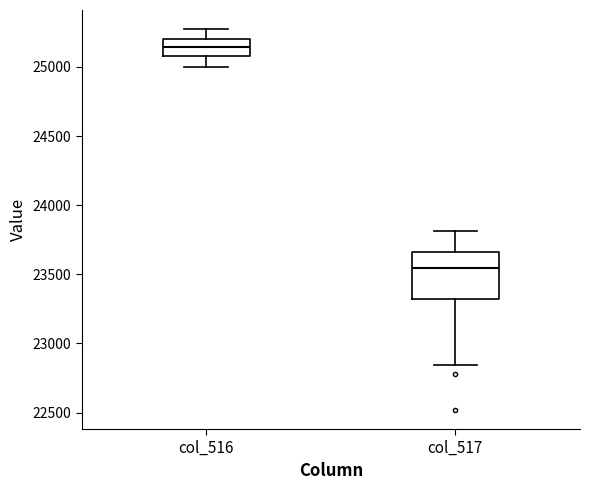

Which box's median line is the lowest?

col_517